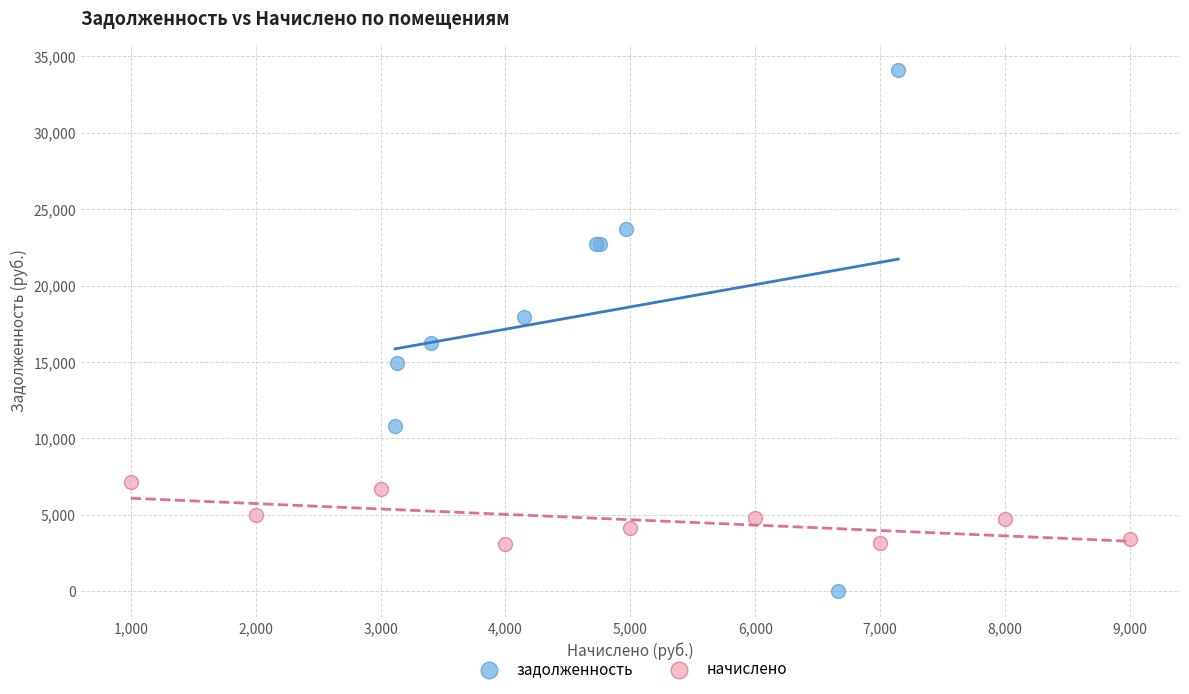

What are all the series names shown in the legend?

задолженность, начислено